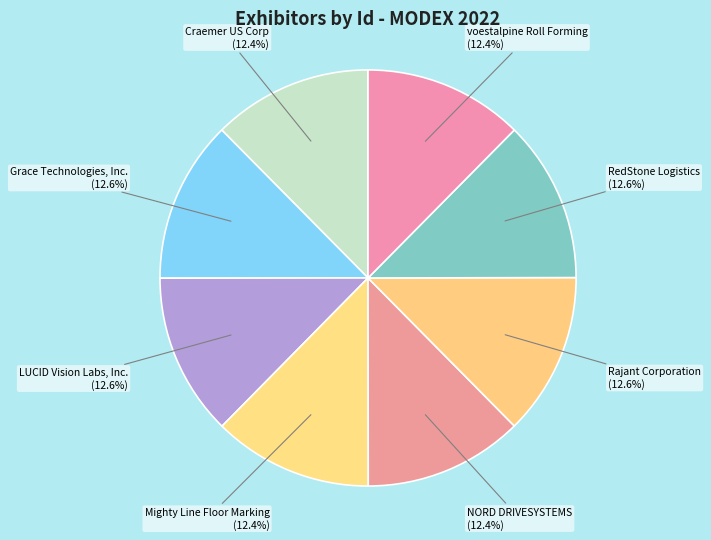

Is RedStone Logistics the majority of the pie?

No